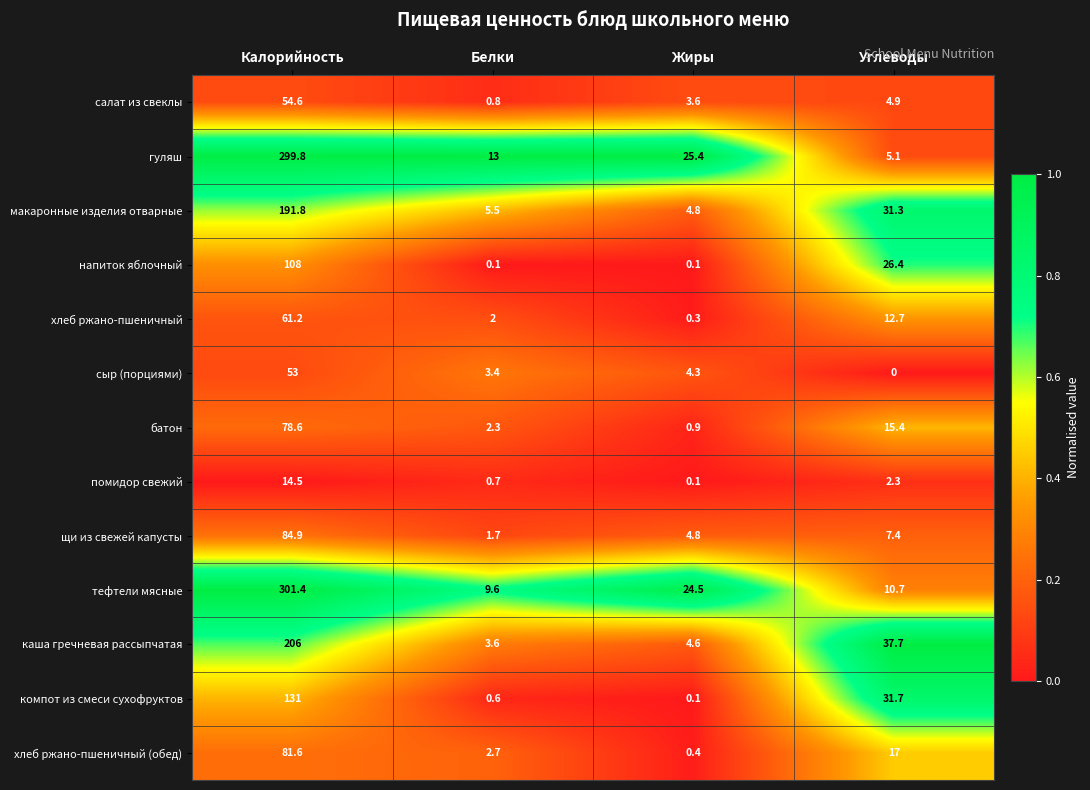

List the labels in order of гуляш value, smallest first.

Углеводы, Белки, Жиры, Калорийность